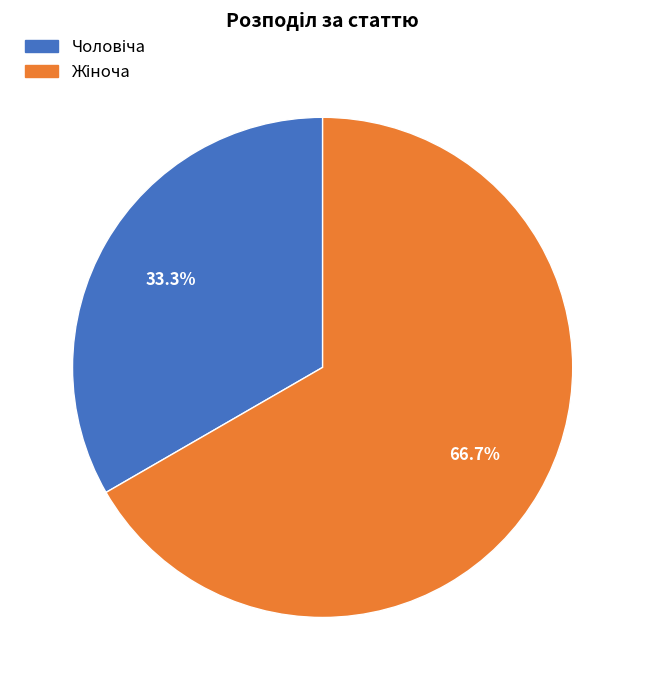

Is there a majority slice in this chart?

Yes